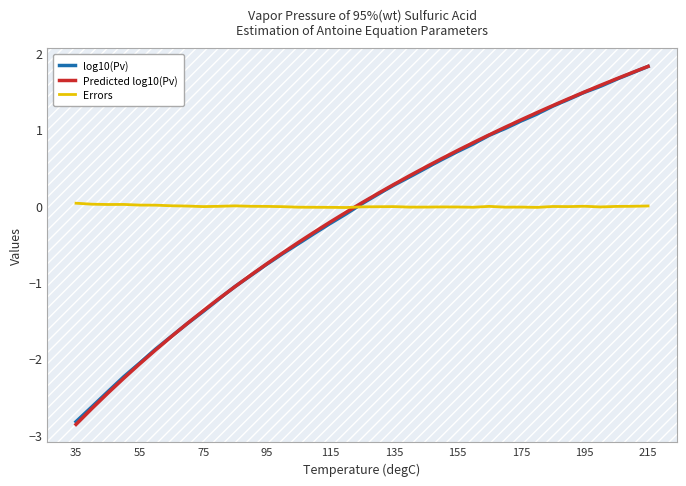

Which series has the largest range (max minus min)?

Predicted log10(Pv)